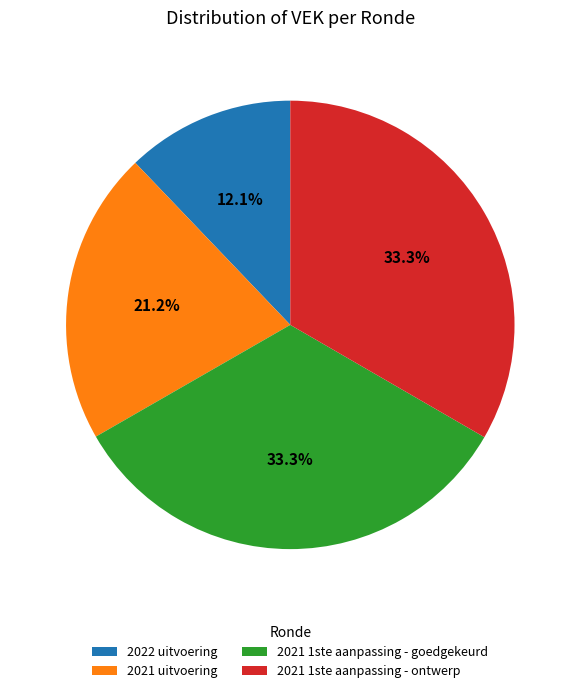

Approximately how many times larger is the value at 2021 1ste aanpassing - ontwerp compared to 2021 uitvoering?

1.6